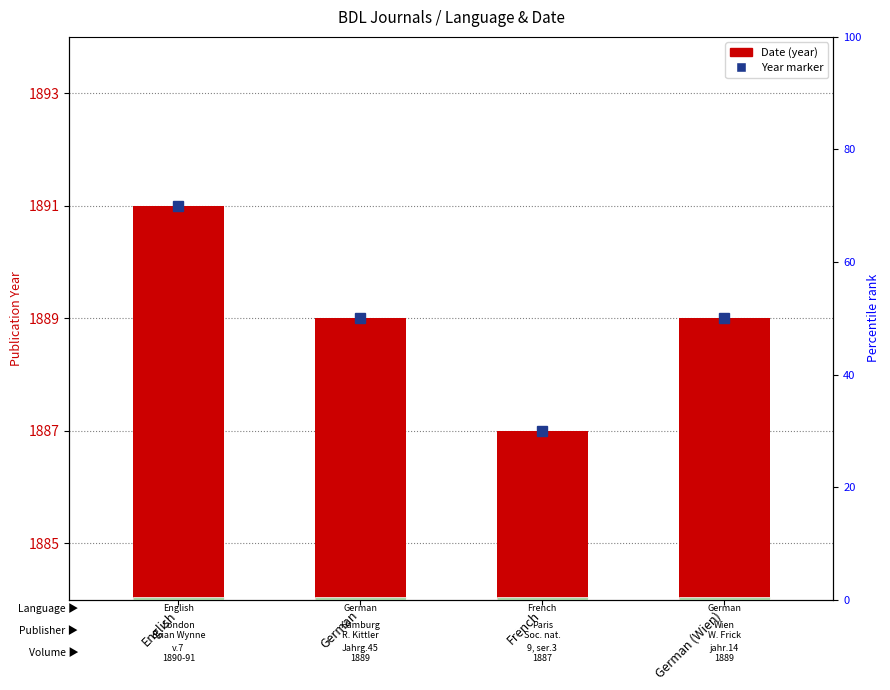

Rank the categories by value from highest to lowest.

English, German, German (Wien), French